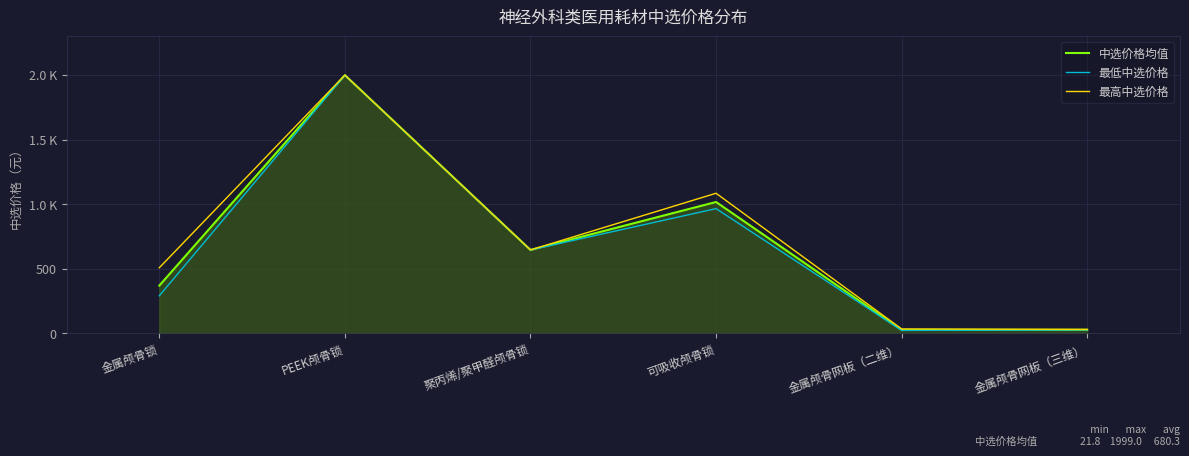

Is this an area chart (filled region under the line)?

Yes